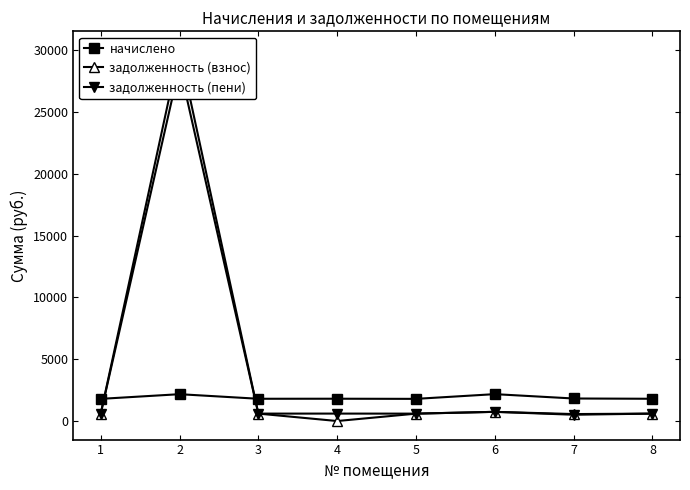

At how many categories does at least one series exceed 10527?

1